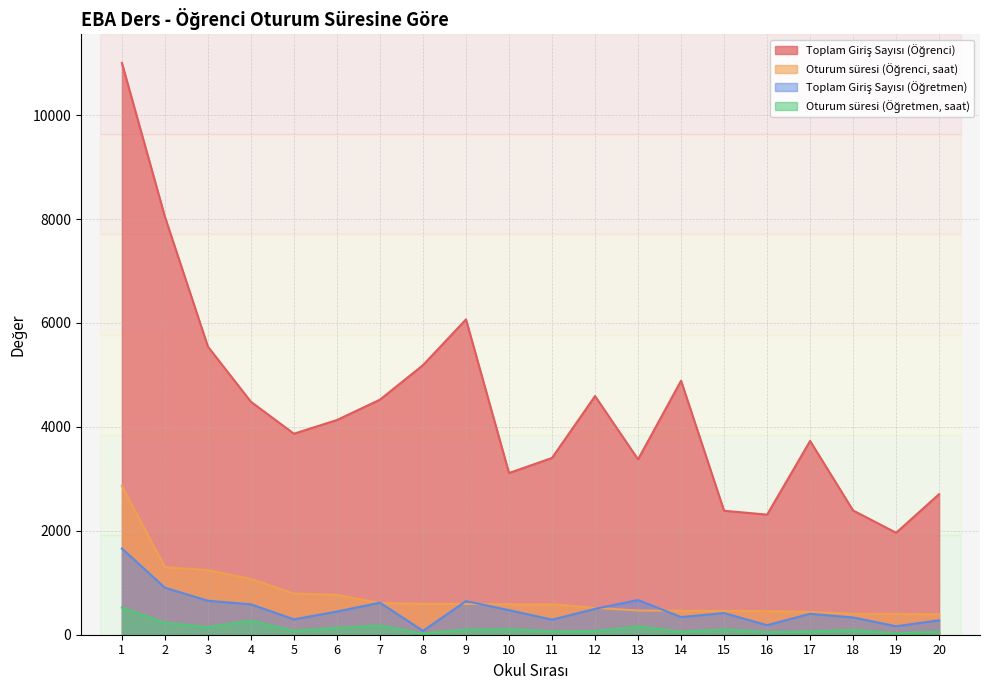

Read the Oturum süresi (Öğretmen, saat) value at 16.

51.2